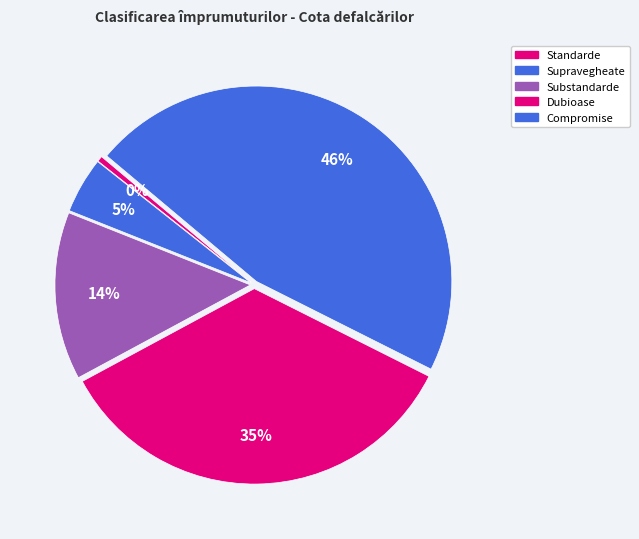

How many slices are in this pie chart?

5